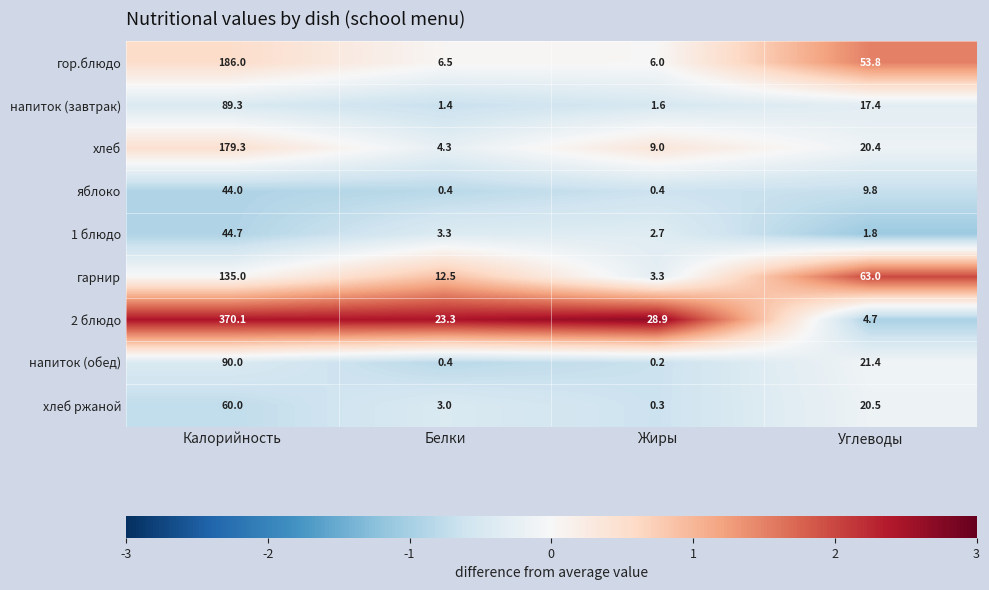

True or false: яблоко has a value of 2.8 at Углеводы.

False